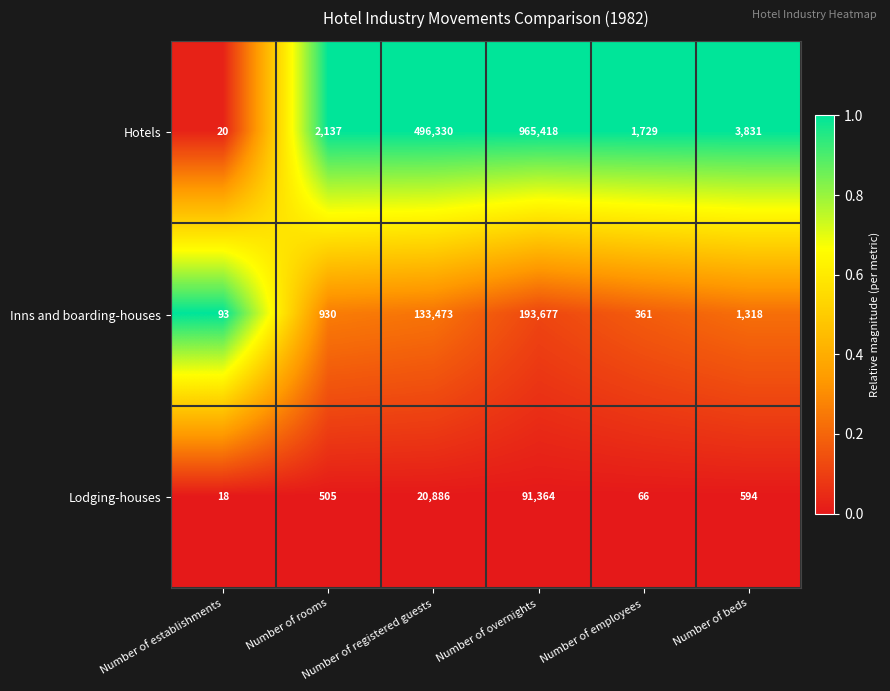

List the series in order of their peak value, highest first.

Hotels, Inns and boarding-houses, Lodging-houses